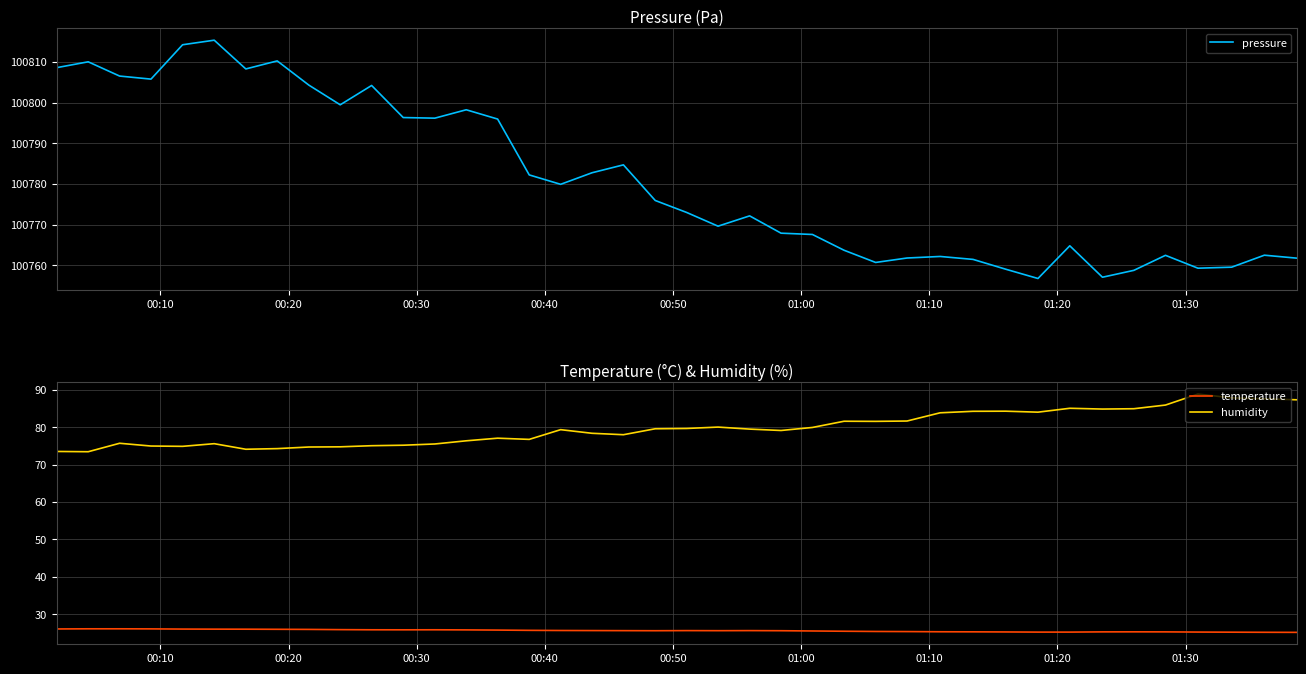

True or false: temperature and humidity cross at least once.

False